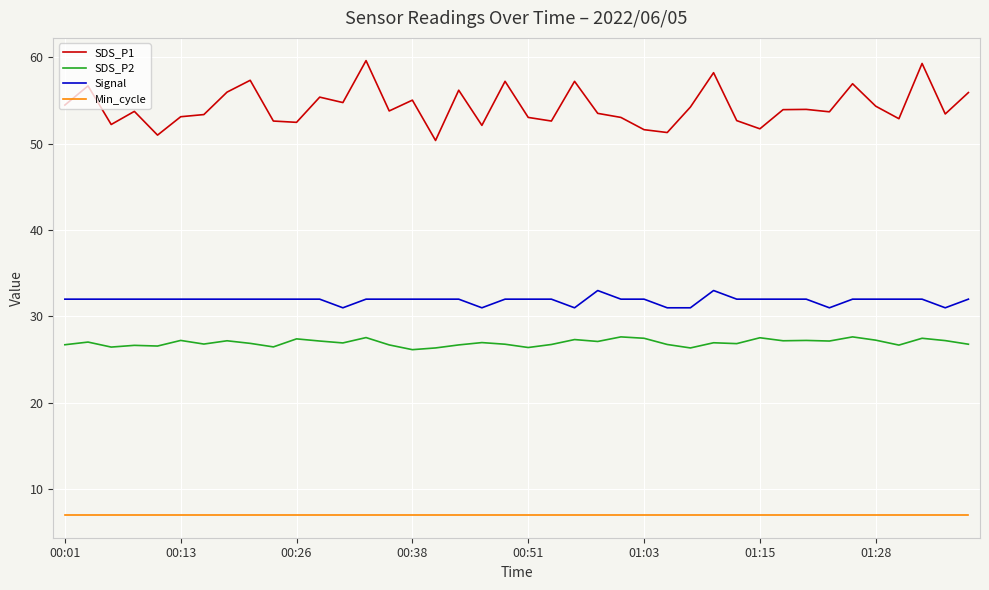

What is the minimum value shown in the chart?

7.0